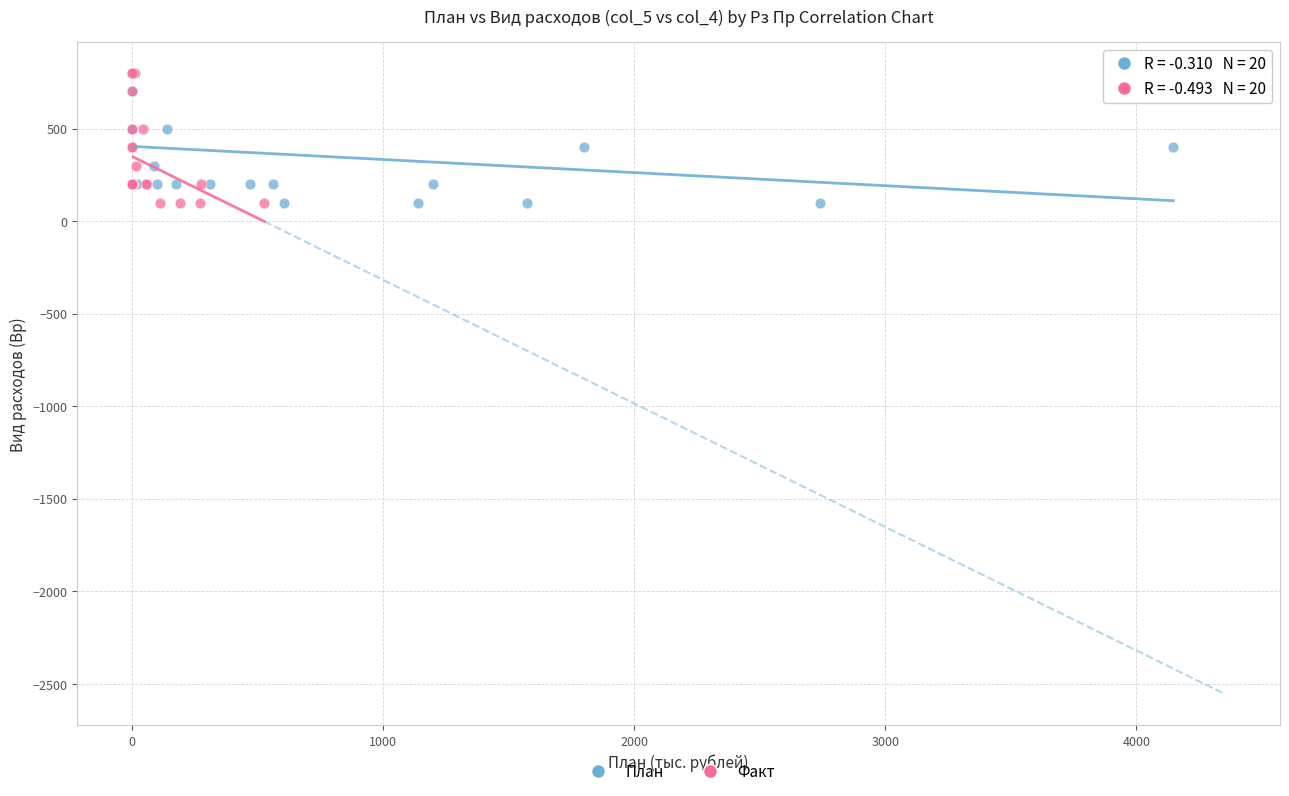

What are all the series names shown in the legend?

План, Факт